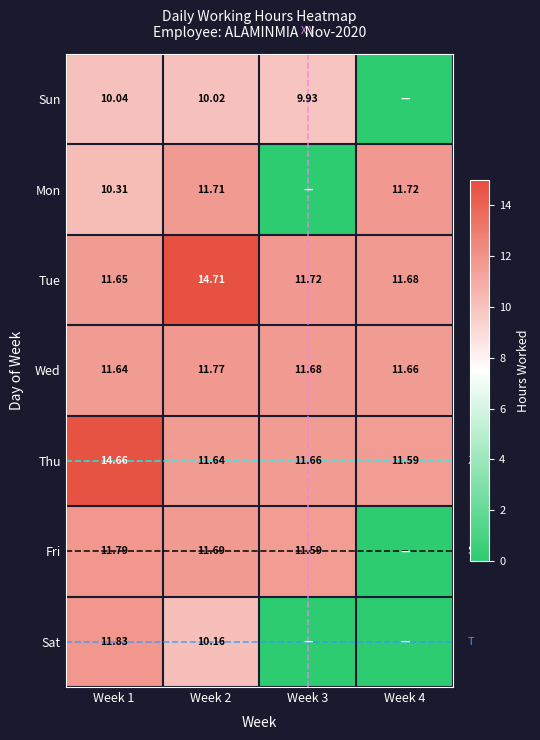

Between Week 1 and Week 2, which series saw the biggest shift?

Tue